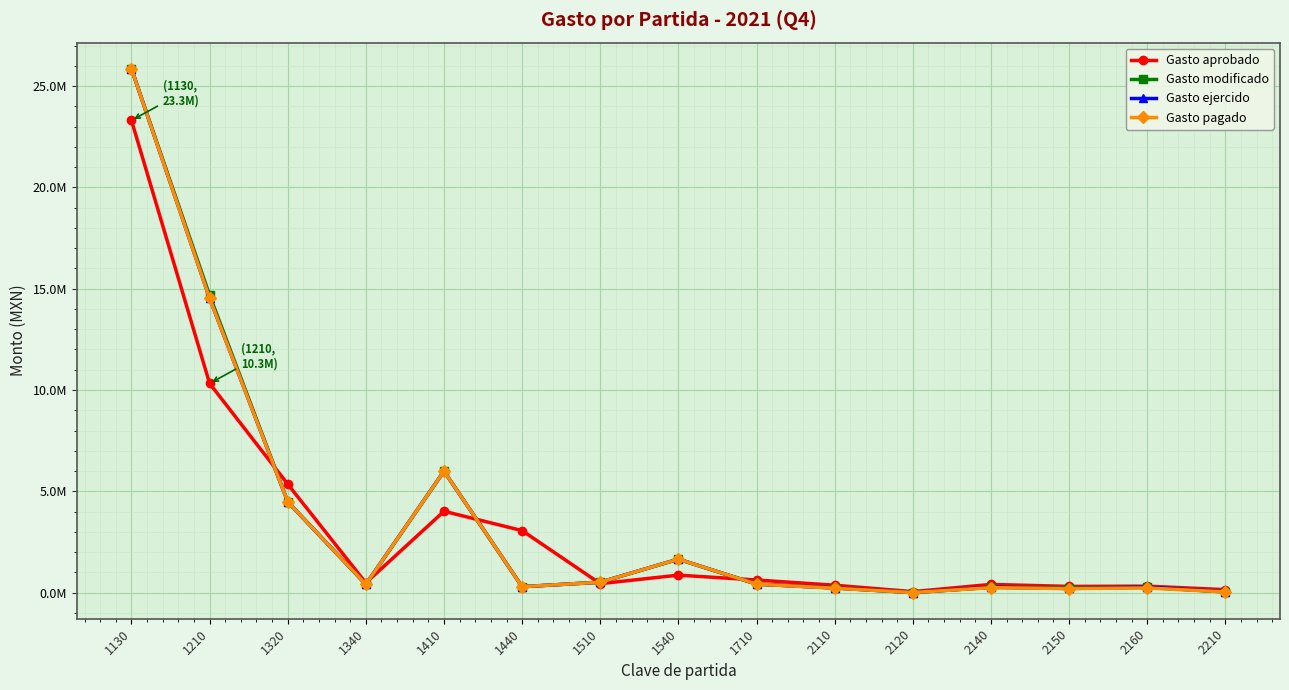

Between 1340 and 2210, which series saw the biggest shift?

Gasto pagado